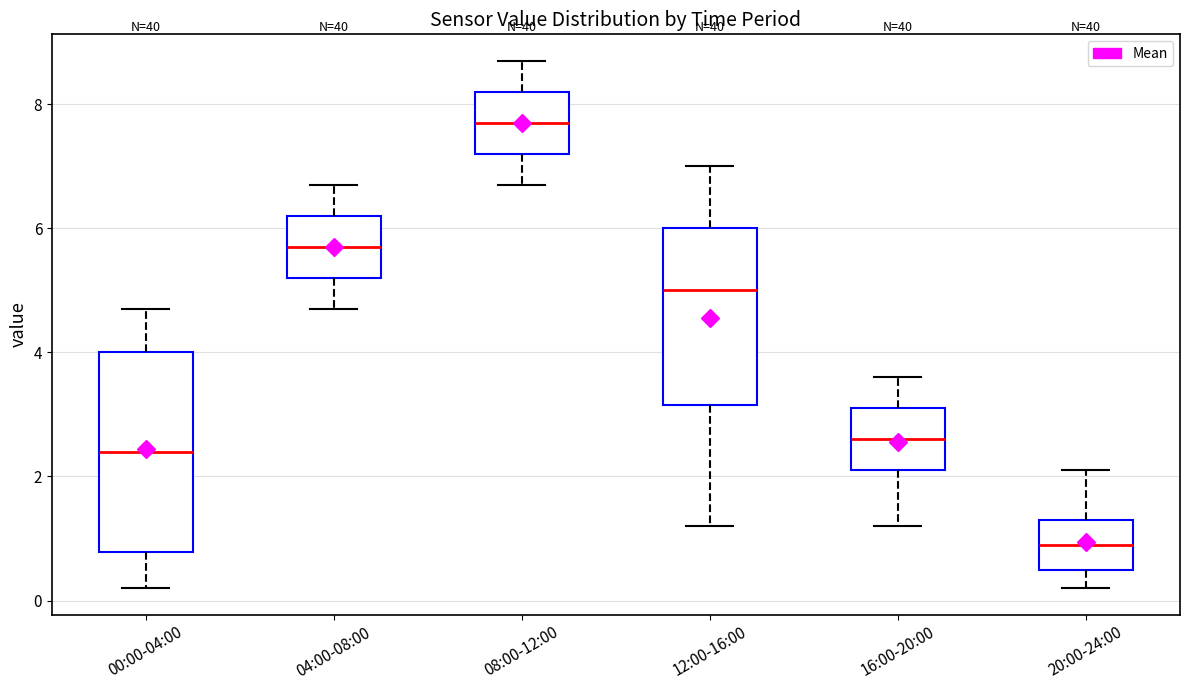

Where is the lower edge of the box for 04:00-08:00 on the y-axis? The values are not printed on the chart, so give them approximately, as read against the axis.

5.2